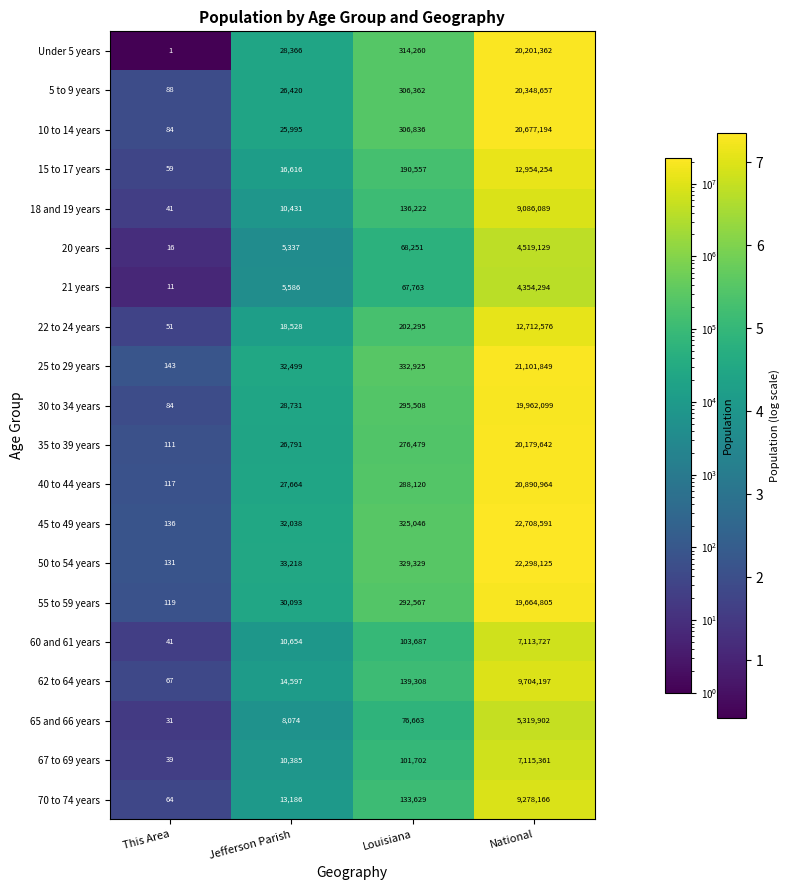

What value does the 40 to 44 years series have at This Area?

117